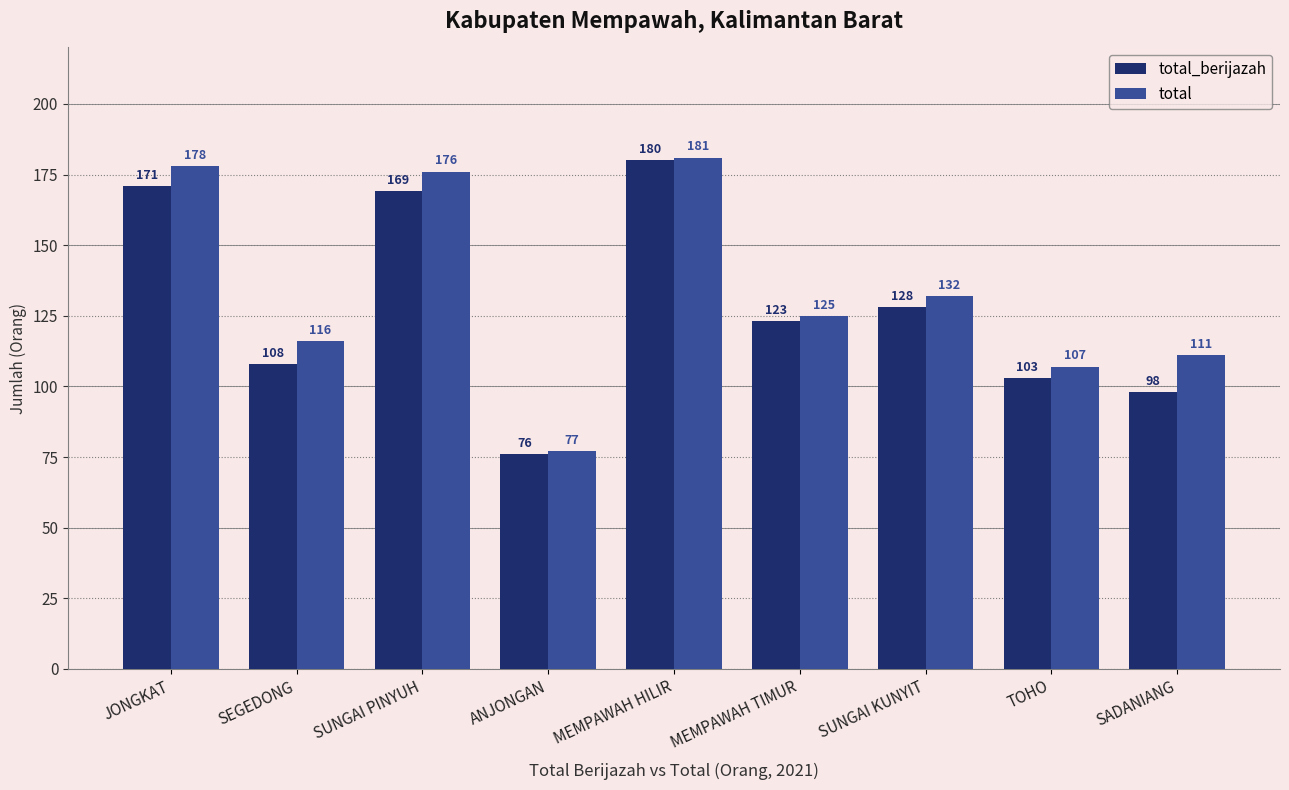

Read the total_berijazah value at SADANIANG, to the nearest 5.

100